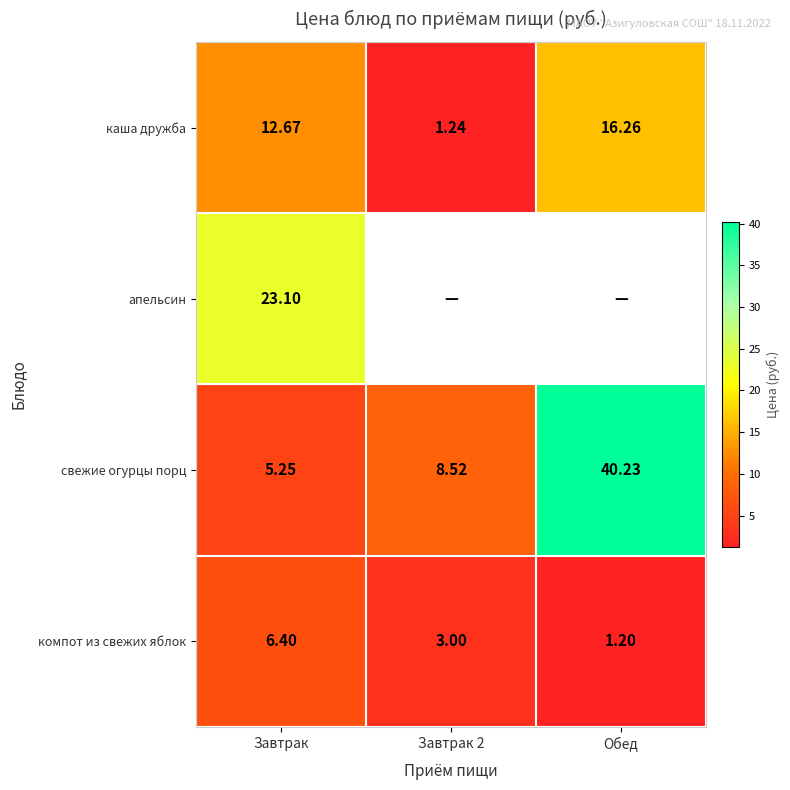

At which label is компот из свежих яблок closest to 3?

Завтрак 2